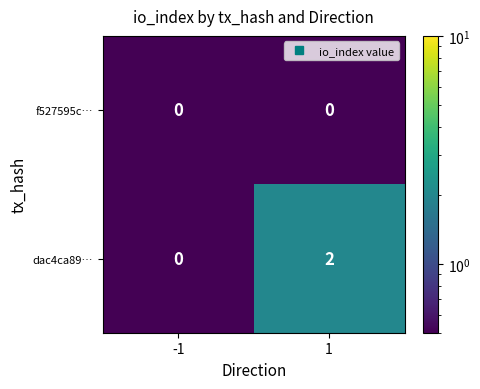

Rank the series by their average value, from lowest to highest.

f527595c…, dac4ca89…